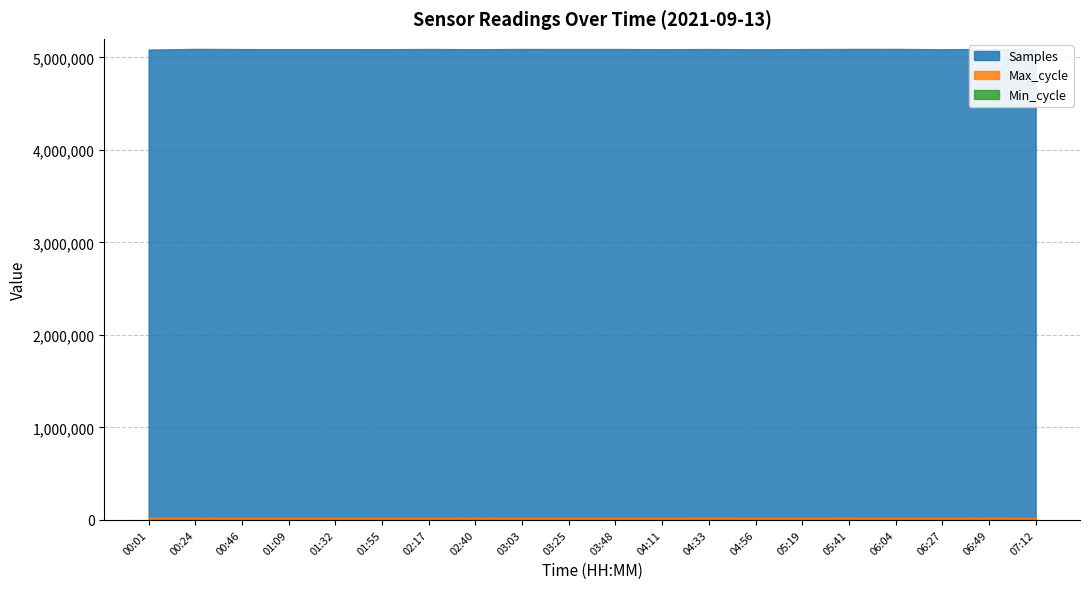

Is it true that Samples equals 6908673 at 02:40?

False